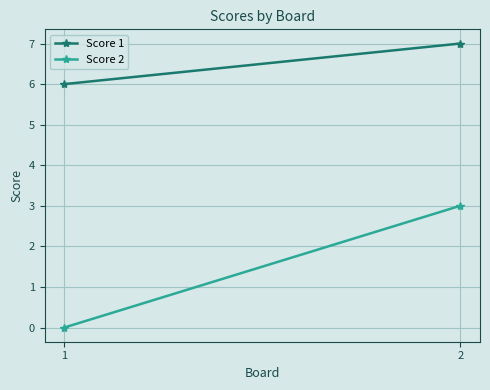

What is the sum of all Score 1 values?

13